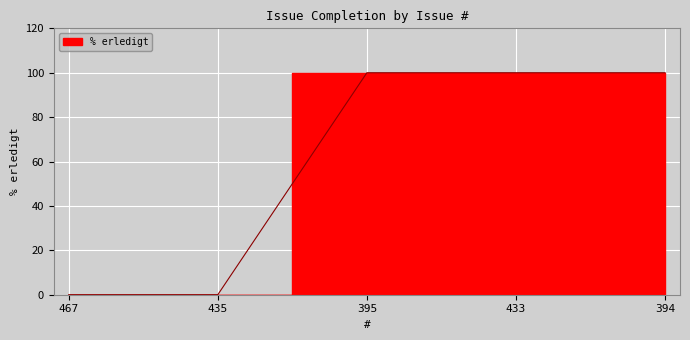

Rank the categories by value from highest to lowest.

395, 433, 394, 467, 435